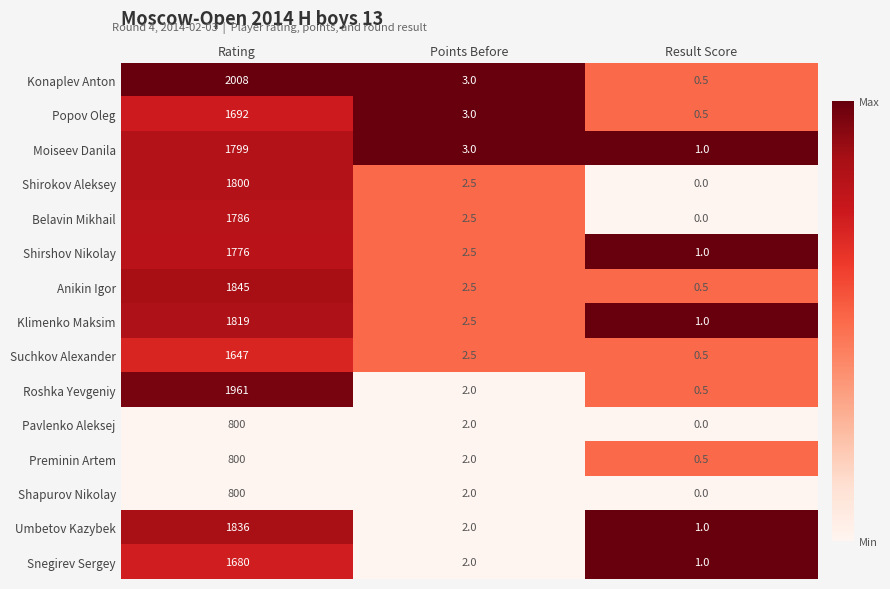

Which series has the largest total across all categories?

Konaplev Anton